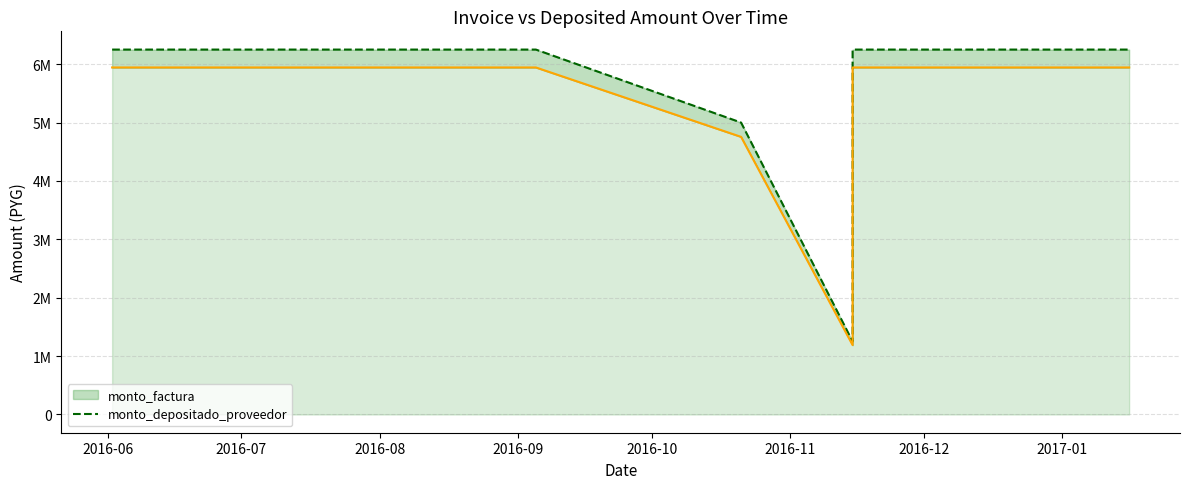

List the series in order of their overall mean, highest first.

monto_factura, monto_depositado_proveedor